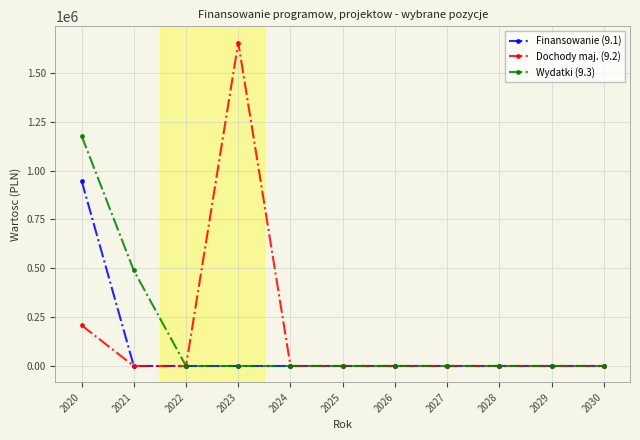

True or false: Finansowanie (9.1) has a value of -501813.6 at 2024.

False